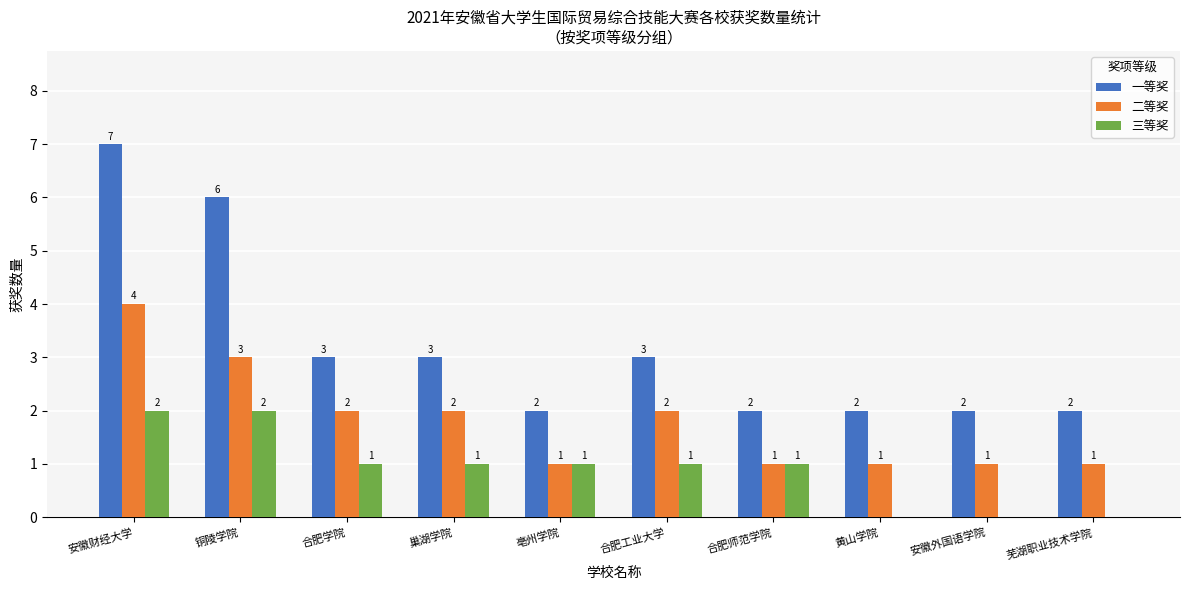

Between 亳州学院 and 芜湖职业技术学院, which series saw the biggest shift?

三等奖